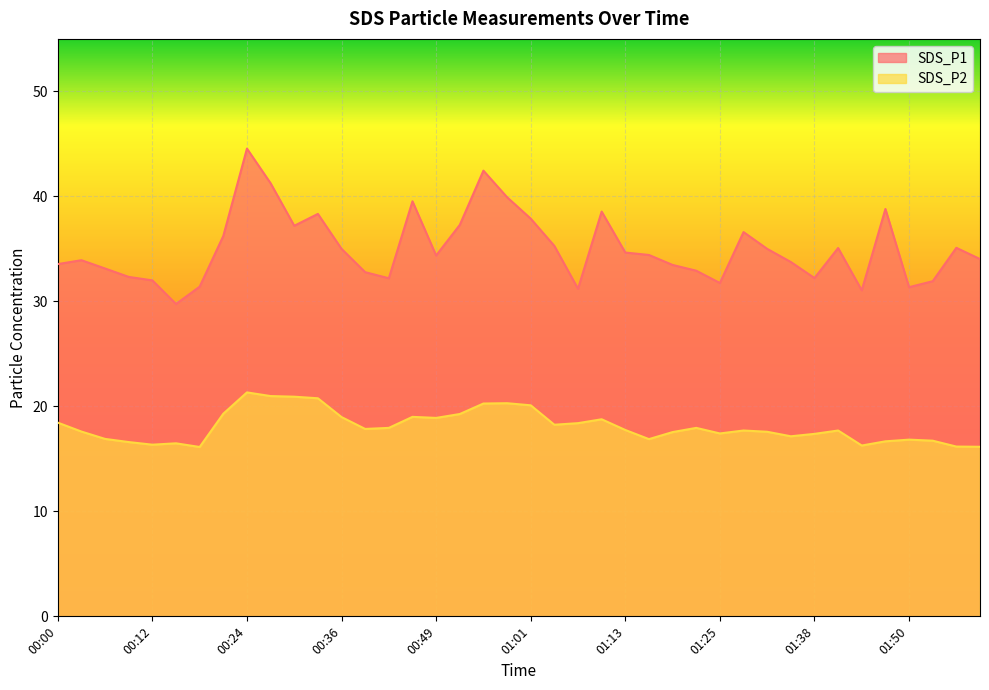

List the labels in order of SDS_P2 value, smallest first.

00:18, 01:59, 01:56, 01:44, 00:12, 00:15, 00:09, 01:47, 01:53, 01:50, 01:16, 00:06, 01:35, 01:38, 01:25, 01:19, 01:31, 00:03, 01:28, 01:41, 01:13, 00:40, 00:43, 01:22, 01:04, 01:07, 00:00, 01:10, 00:49, 00:36, 00:46, 00:52, 00:21, 01:01, 00:55, 00:58, 00:33, 00:30, 00:27, 00:24